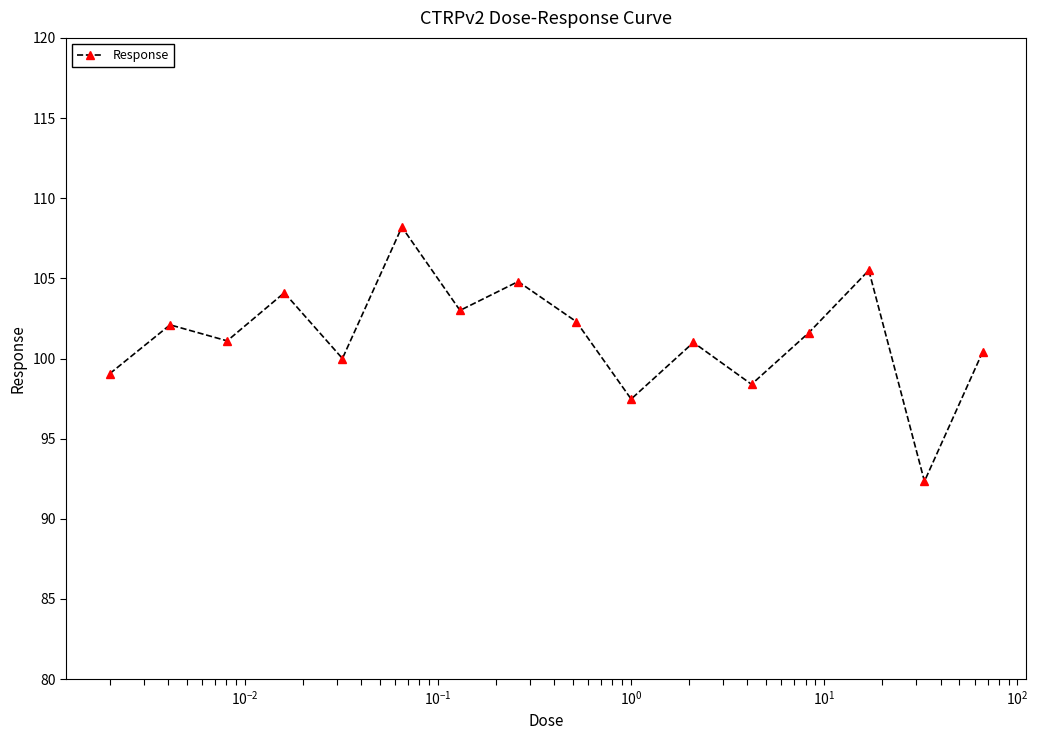

What is the maximum value shown in the chart?

108.2